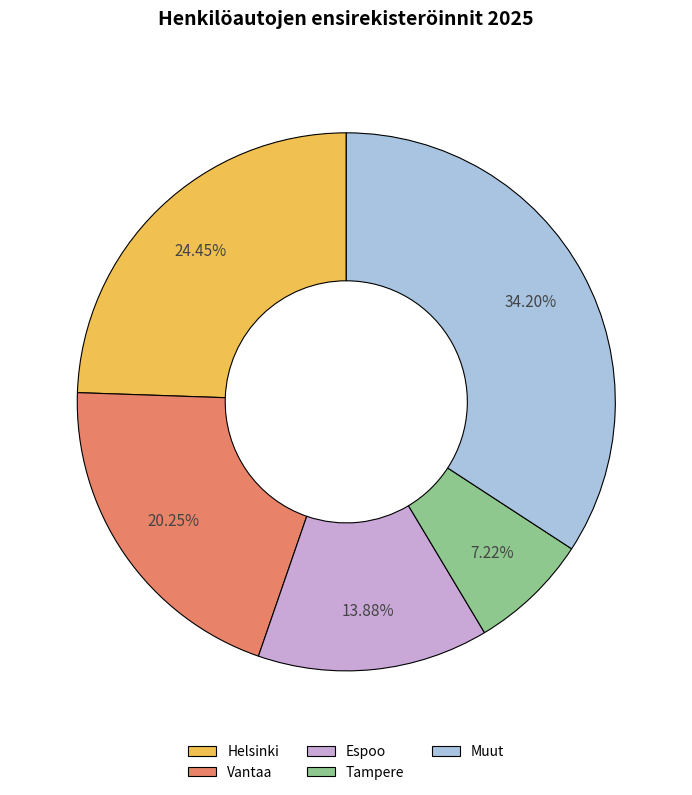

Does any single category account for the majority?

No